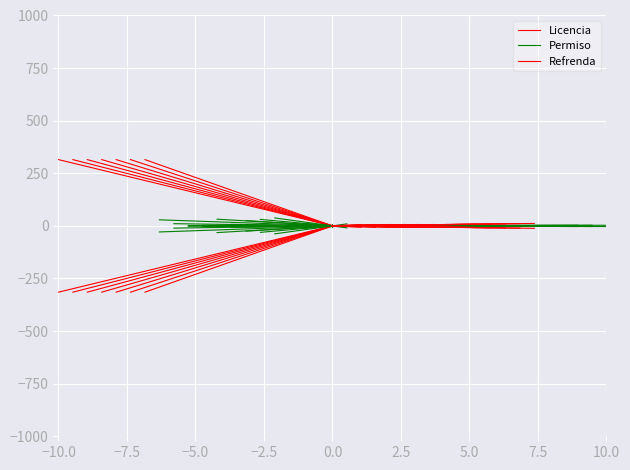

List the series in order of their peak value, lowest first.

Refrenda, Permiso, Licencia